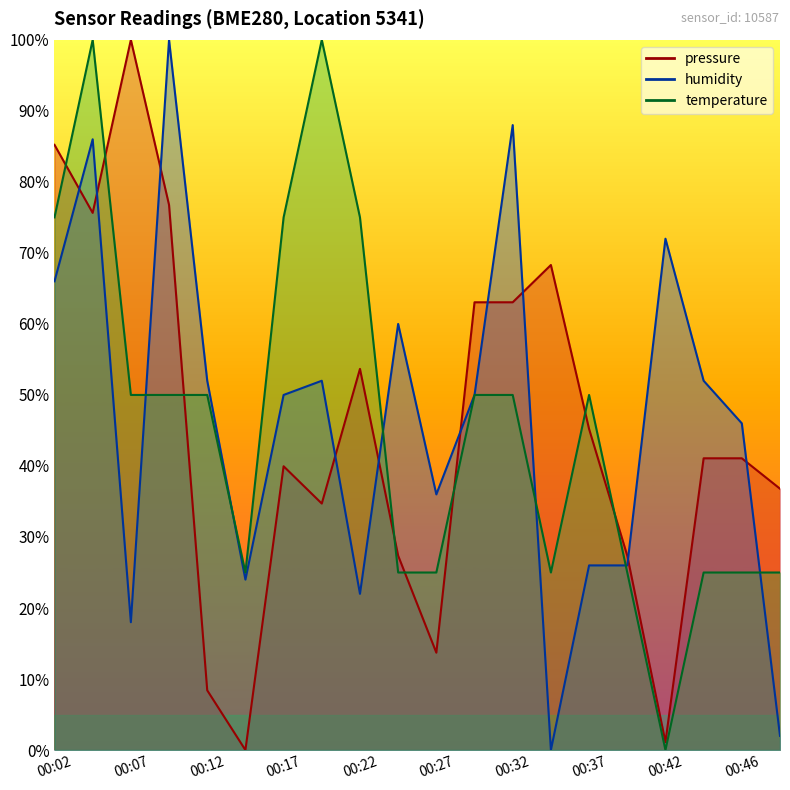

True or false: pressure and humidity intersect in this chart.

True